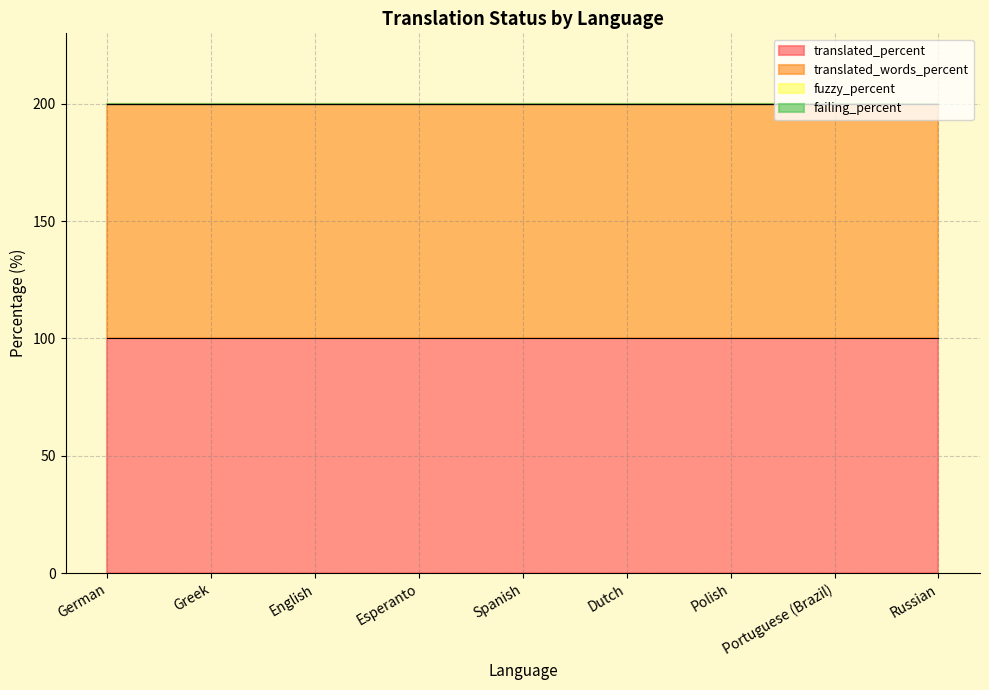

Which series has the largest total across all categories?

translated_percent